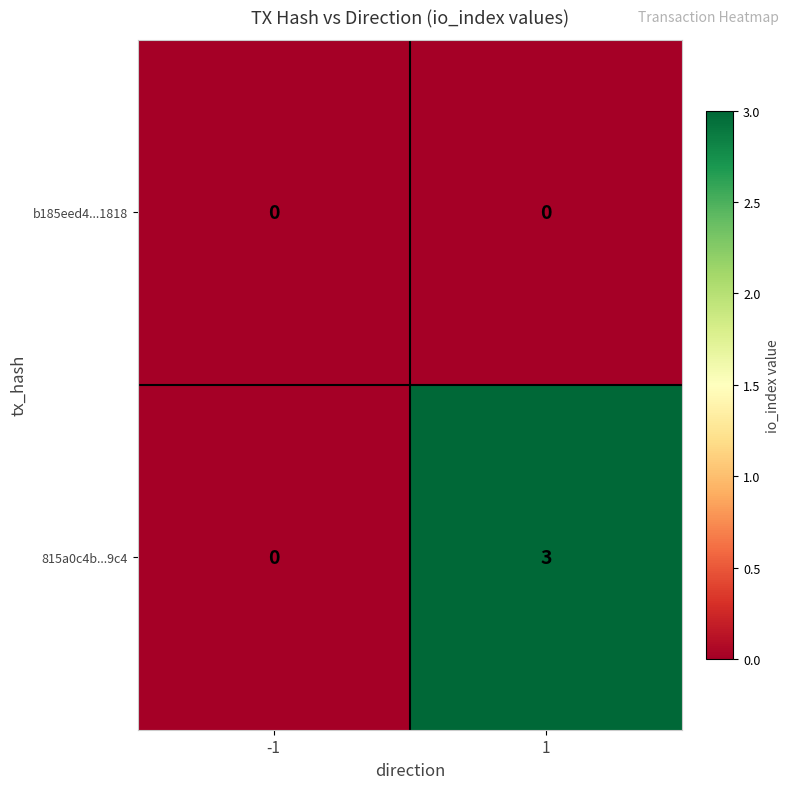

At 1, list the series in order from smallest to largest.

b185eed4...1818, 815a0c4b...9c4